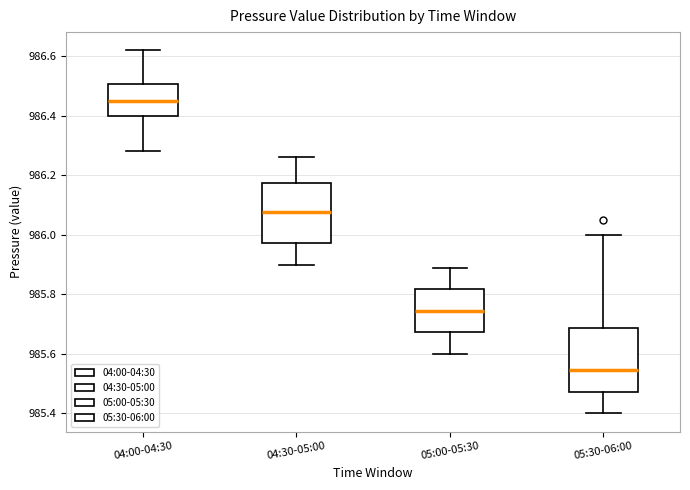

Reading left to right, transcribe this box plot: for each box, give where its median line is, the range the box spans, and where its two whiskers end, as read against the y-axis. The values are not printed on the chart, so give them approximately, as read against the axis.

04:00-04:30: median 986.46, box 986.40 to 986.50, whiskers 986.28 to 986.62
04:30-05:00: median 986.08, box 985.98 to 986.18, whiskers 985.90 to 986.26
05:00-05:30: median 985.74, box 985.68 to 985.82, whiskers 985.60 to 985.90
05:30-06:00: median 985.54, box 985.48 to 985.68, whiskers 985.40 to 986.00